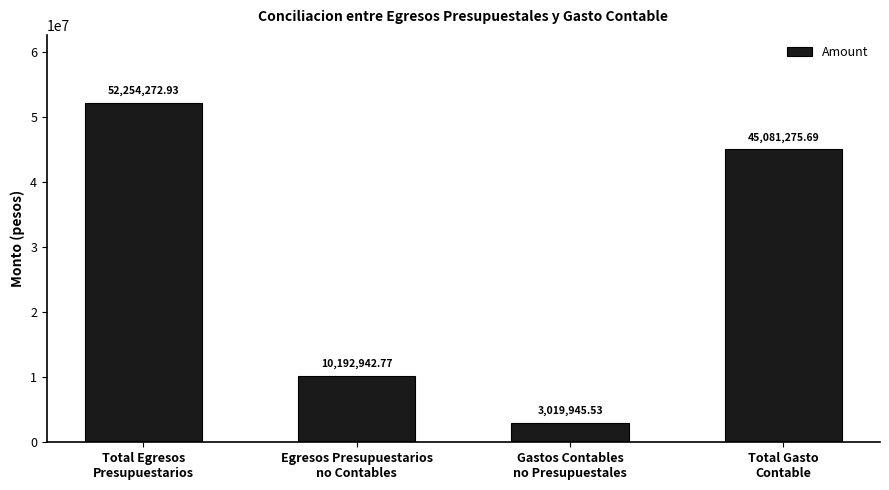

How many values exceed 45081275?

2